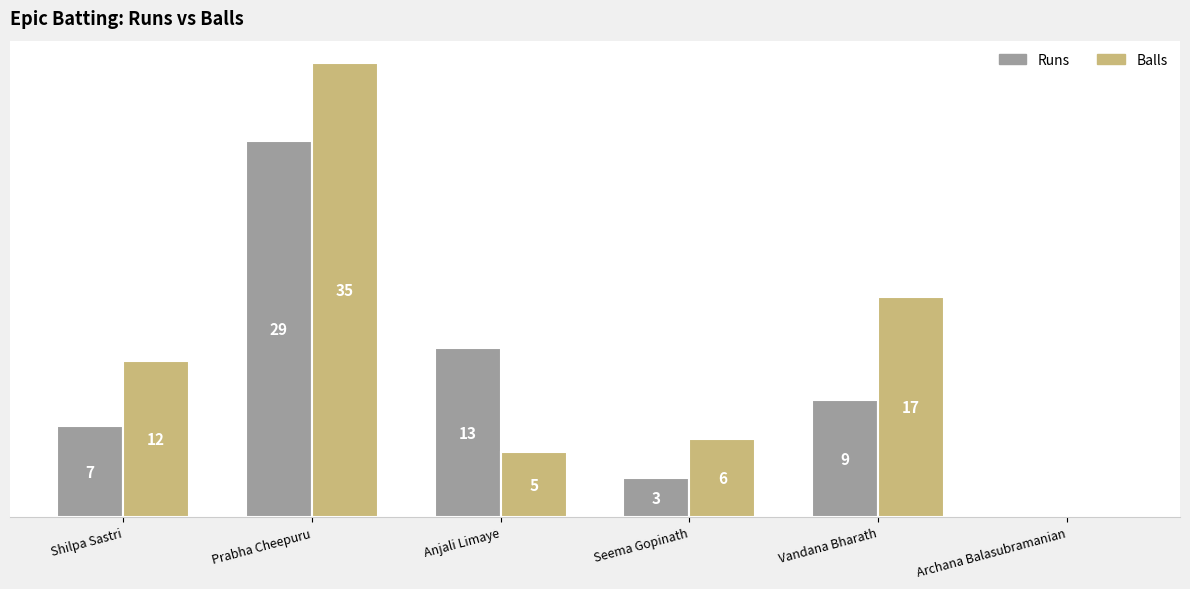

Is the value of Runs at Seema Gopinath greater than the value of Balls at Anjali Limaye?

No